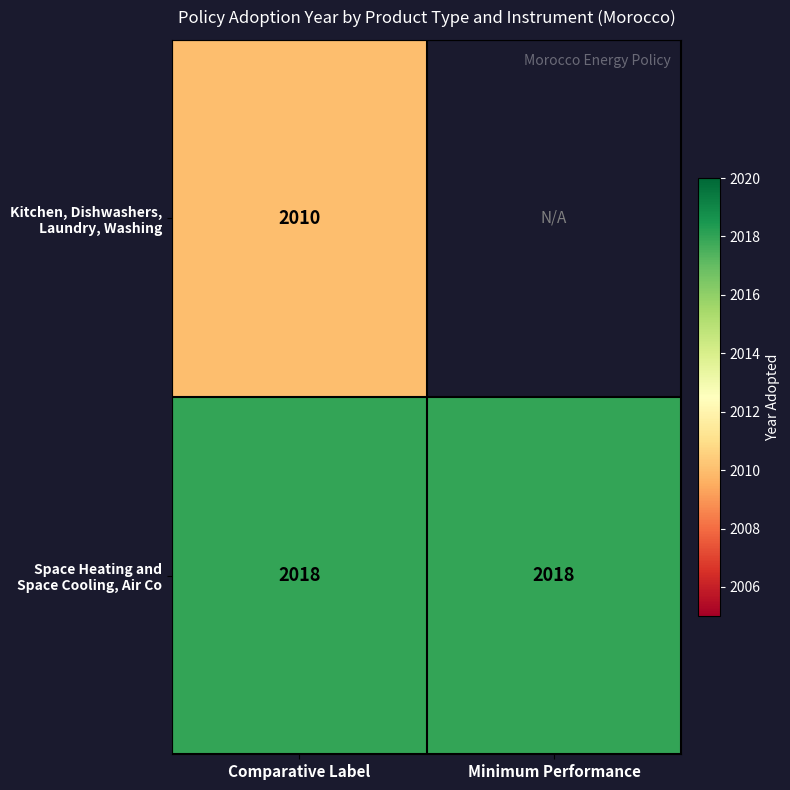

What is the difference between the highest and lowest values at Comparative Label?

8